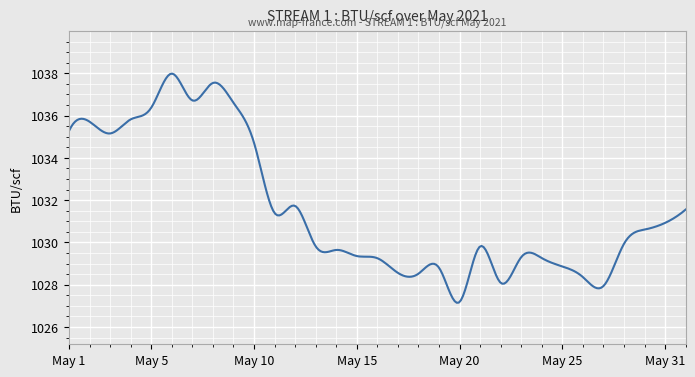

What is the smallest value displayed?

1027.1